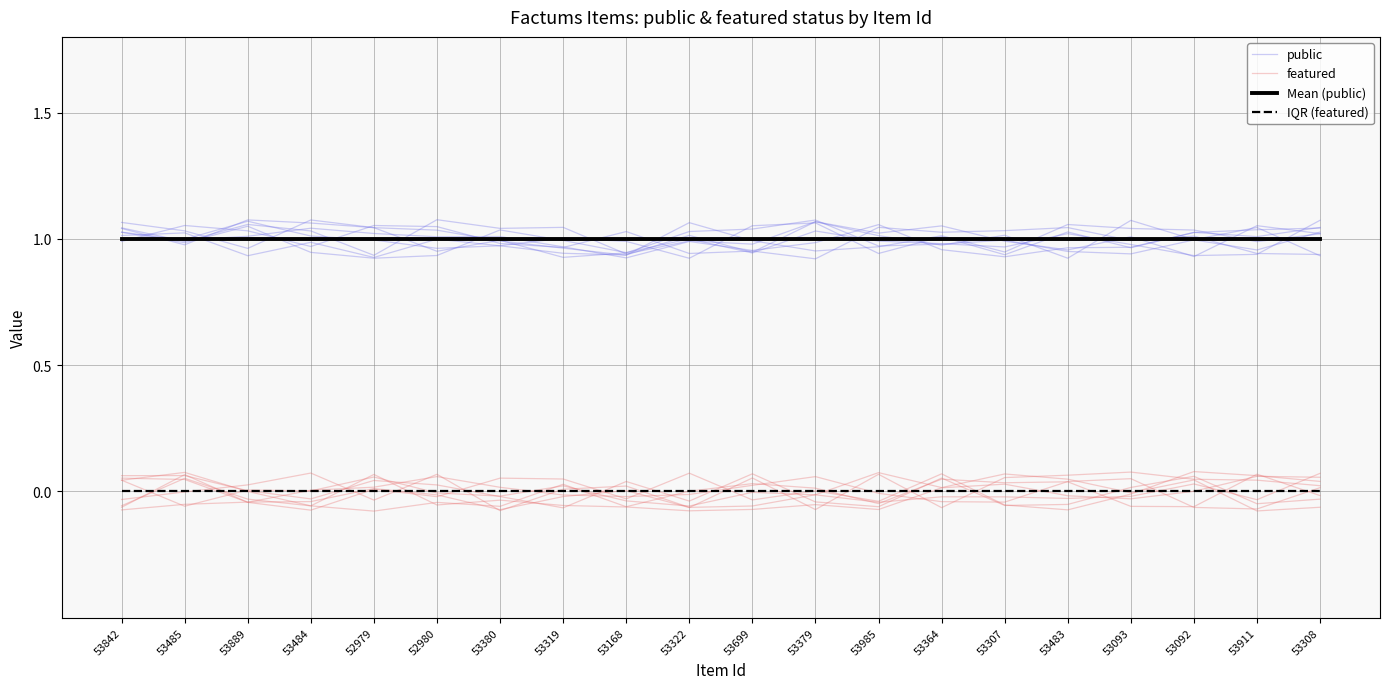

What are all the series names shown in the legend?

public, featured, Mean (public), IQR (featured)